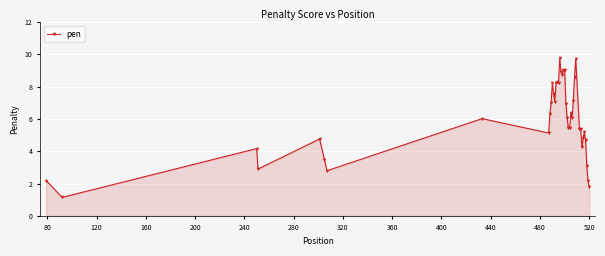

How many data points does each series have?

40